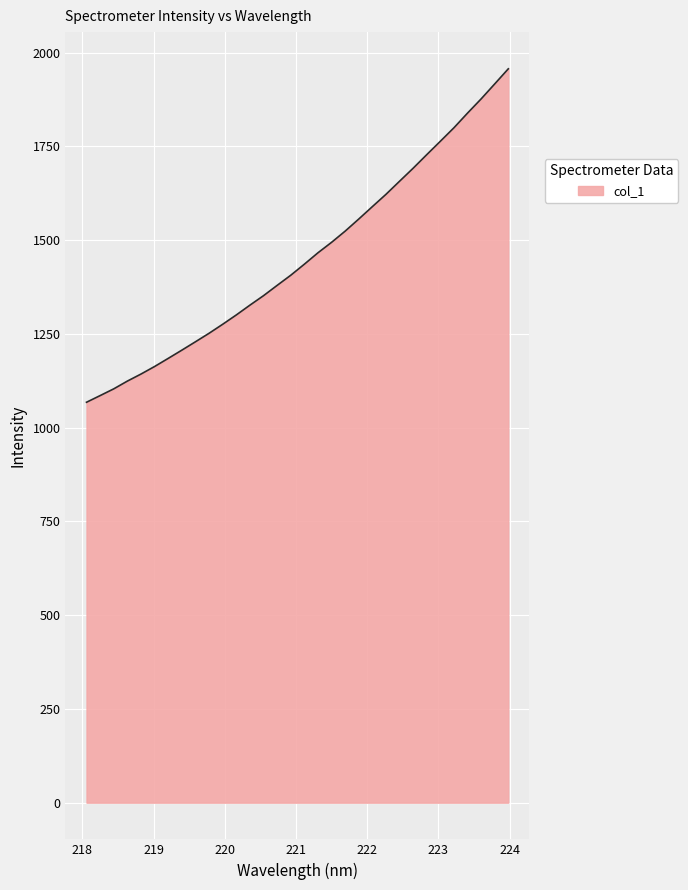

What is the difference between the maximum and minimum values?

889.2